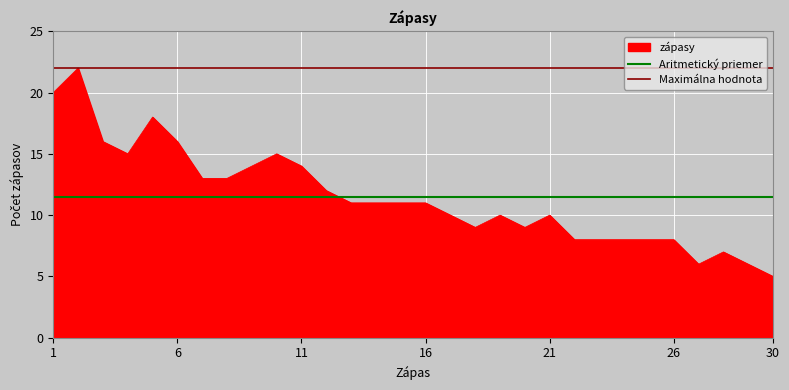

The zápasy series shows 11 at 1. True or false?

False